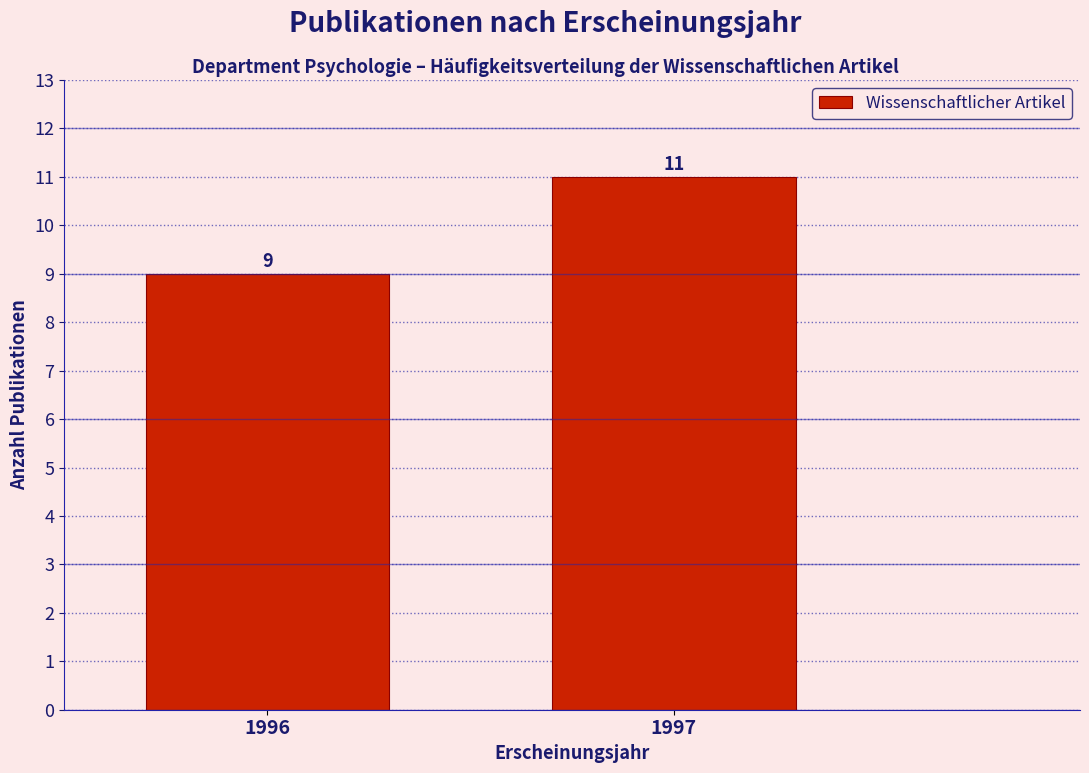

Reading right to left, transcribe all the data shown in this chart.

1997=11	1996=9